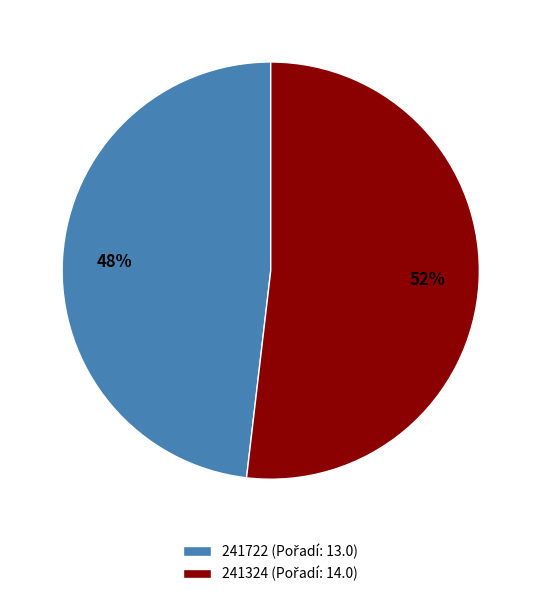

What is the majority slice?

241324